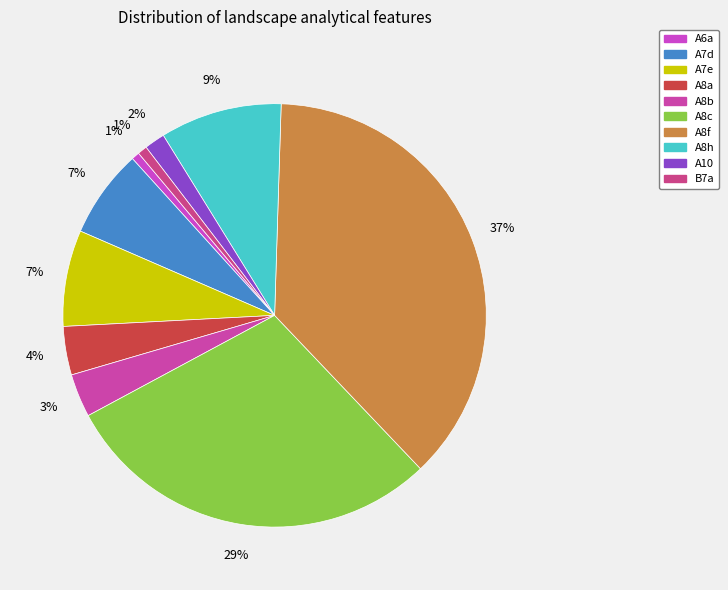

Count the number of slices in the pie.

10